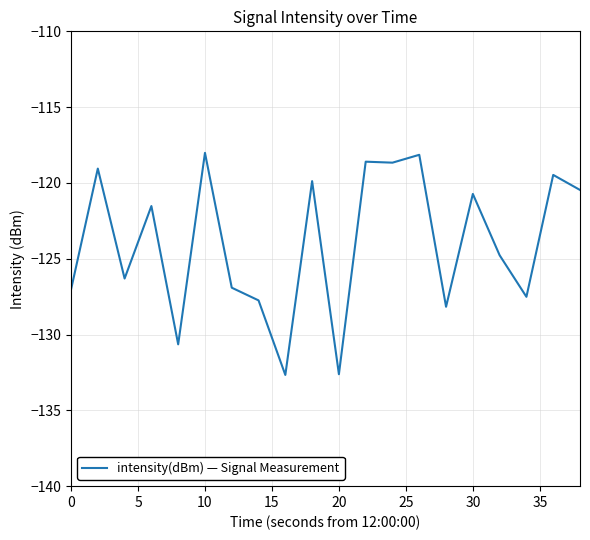

What is the minimum value shown in the chart?

-132.7